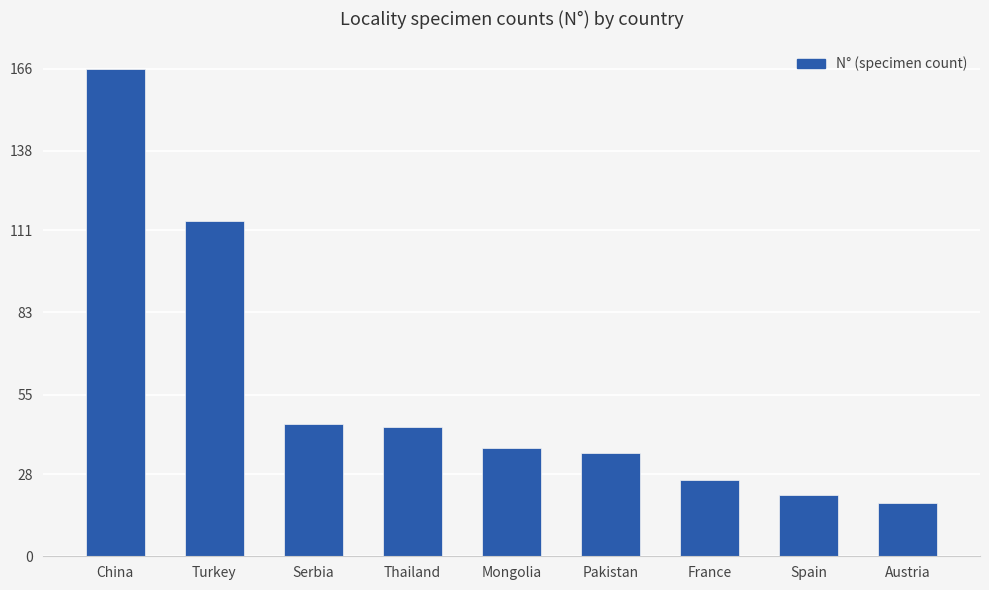

Between Turkey and Spain, which is larger?

Turkey